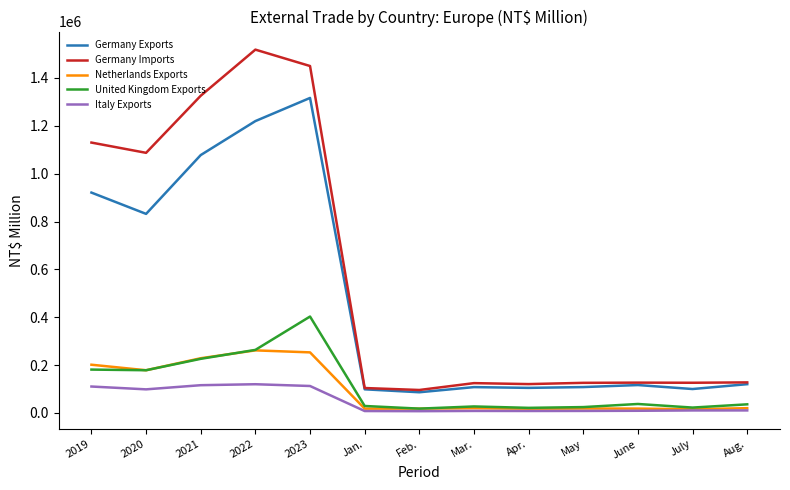

True or false: Italy Exports and Germany Imports intersect in this chart.

False